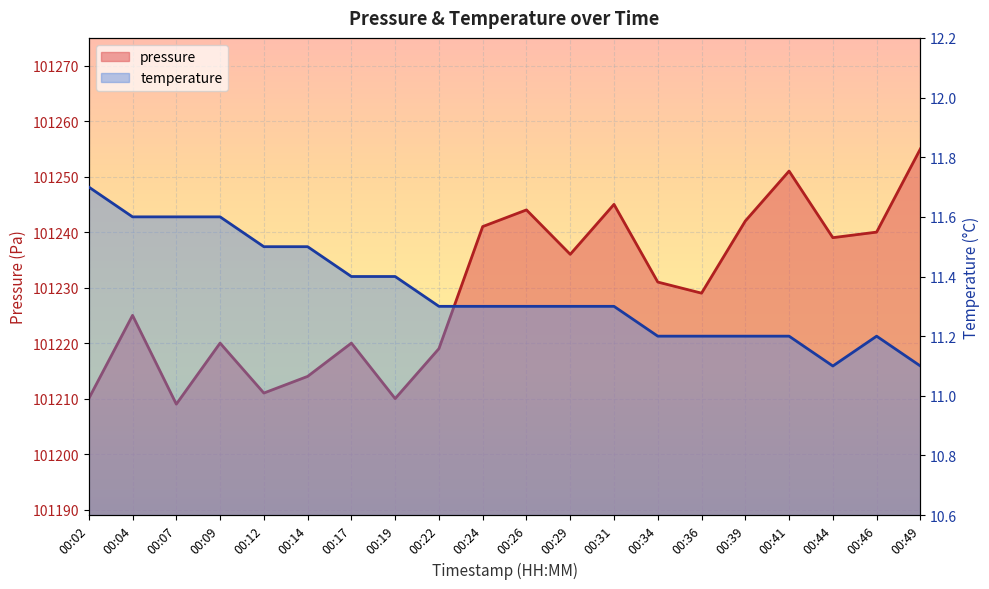

True or false: temperature and pressure cross at least once.

False